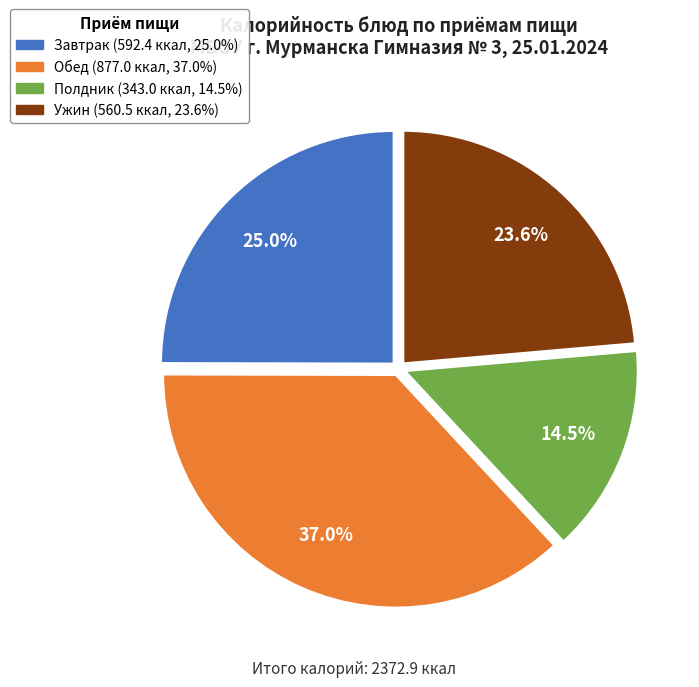

How many slices are in this pie chart?

4